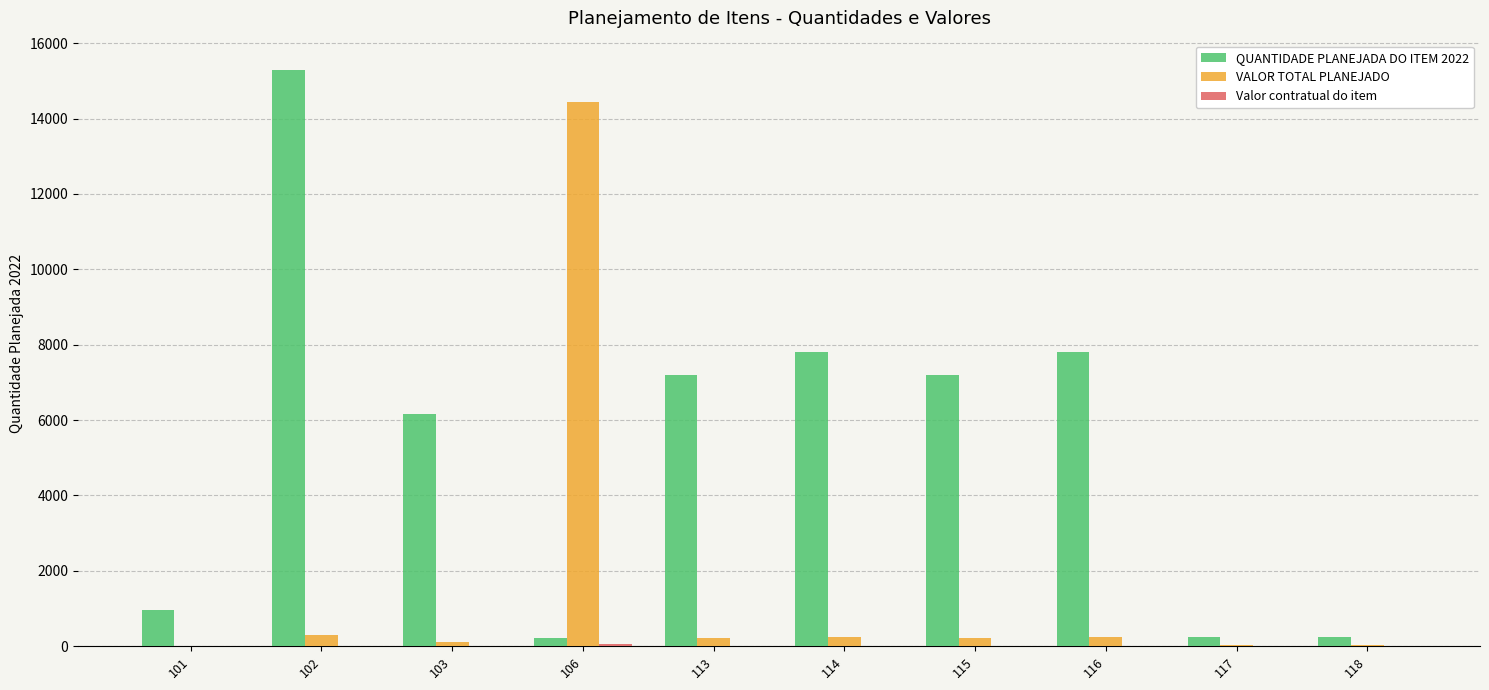

What is the sum of all QUANTIDADE PLANEJADA DO ITEM 2022 values?

53106.0